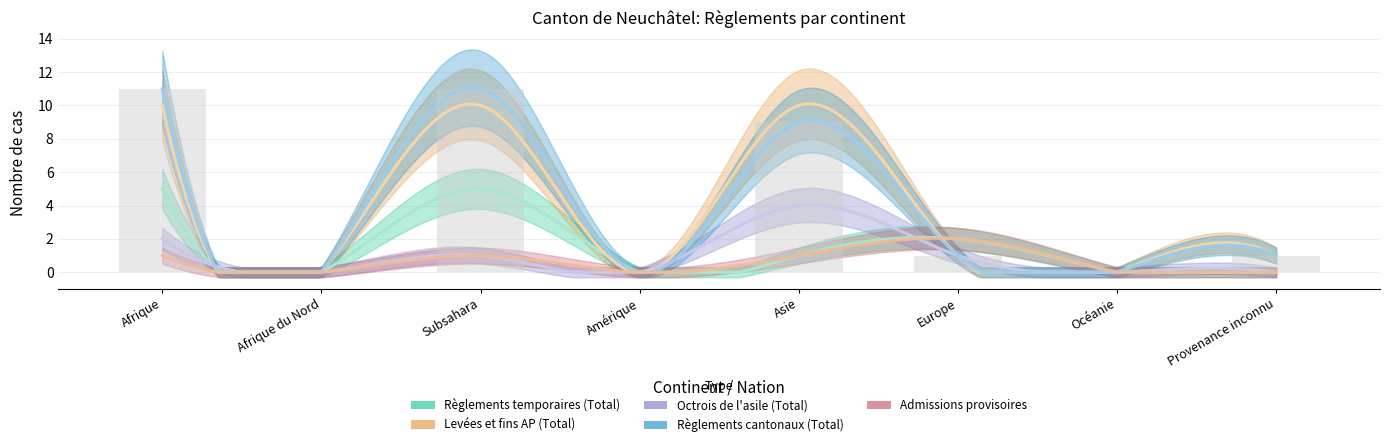

At Provenance inconnu, list the series in order from largest to smallest.

Levées et fins AP (Total), Règlements cantonaux (Total), Règlements temporaires (Total), Octrois de l'asile (Total), Admissions provisoires